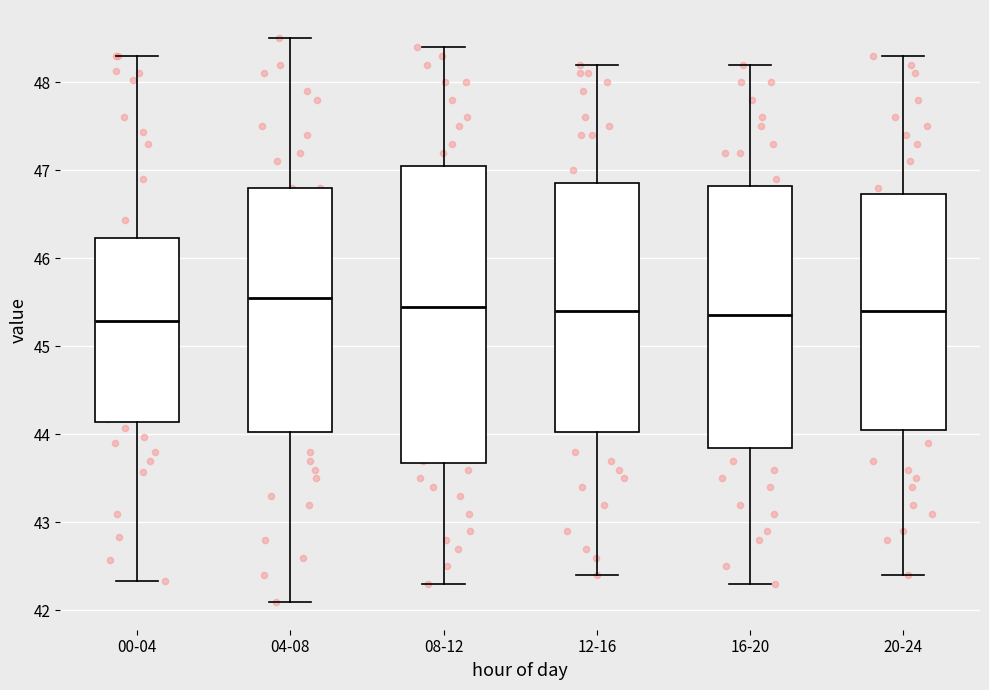

Reading left to right, transcribe this box plot: for each box, give where its median line is, the range the box spans, and where its two whiskers end, as read against the y-axis. The values are not printed on the chart, so give them approximately, as read against the axis.

00-04: median 45.3, box 44.1 to 46.2, whiskers 42.3 to 48.3
04-08: median 45.6, box 44.0 to 46.8, whiskers 42.1 to 48.5
08-12: median 45.5, box 43.7 to 47.1, whiskers 42.3 to 48.4
12-16: median 45.4, box 44.0 to 46.9, whiskers 42.4 to 48.2
16-20: median 45.4, box 43.9 to 46.8, whiskers 42.3 to 48.2
20-24: median 45.4, box 44.1 to 46.7, whiskers 42.4 to 48.3